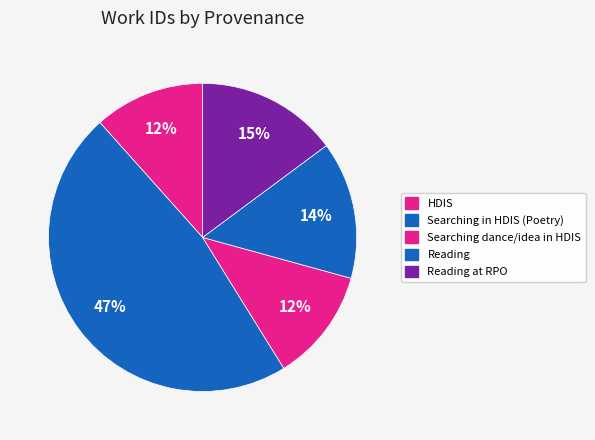

How many slices are in this pie chart?

5